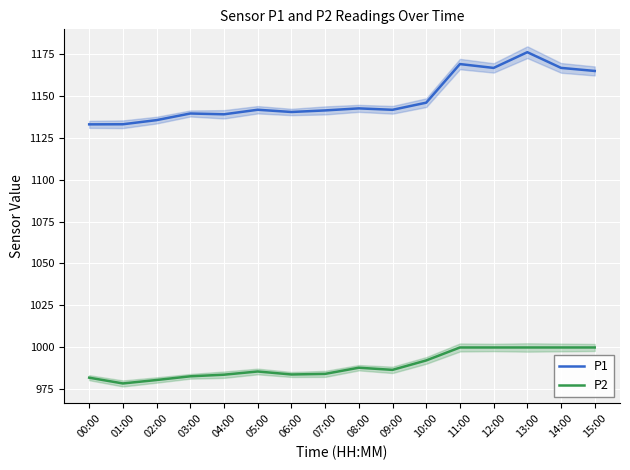

What is the label of the 12th point from the right?

04:00